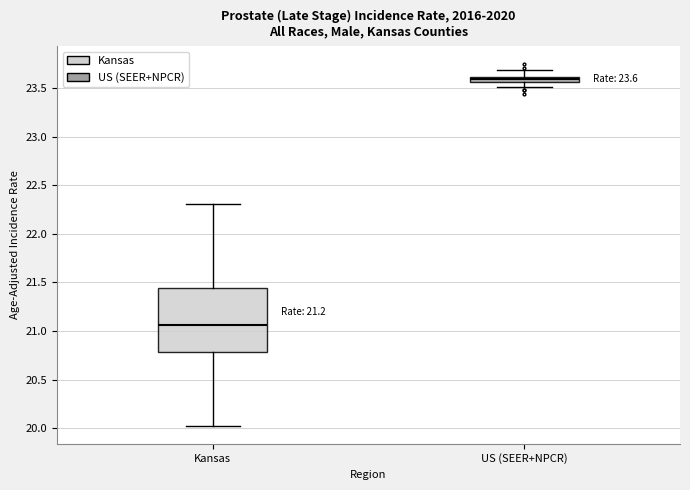

Which box's median line is the highest?

US (SEER+NPCR)